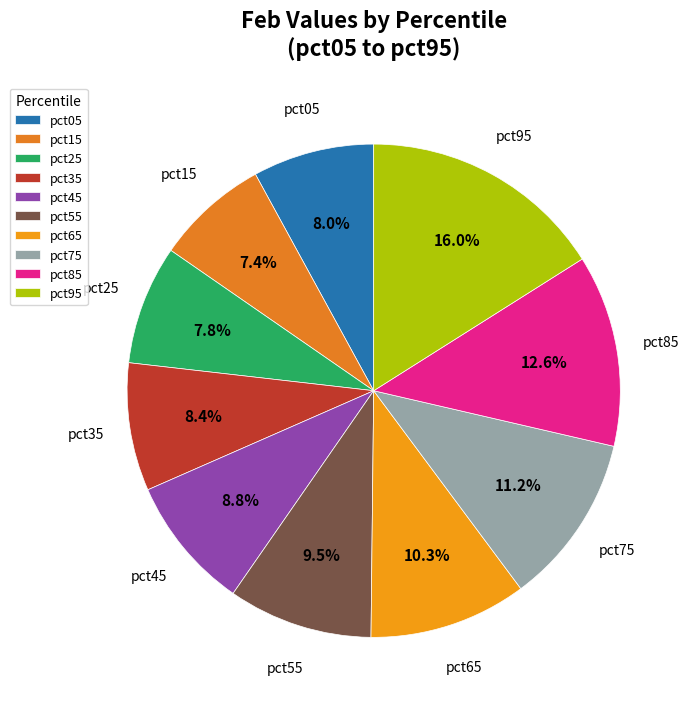

To the nearest percent, what is the difference between the largest and smallest slice percentages?

9%